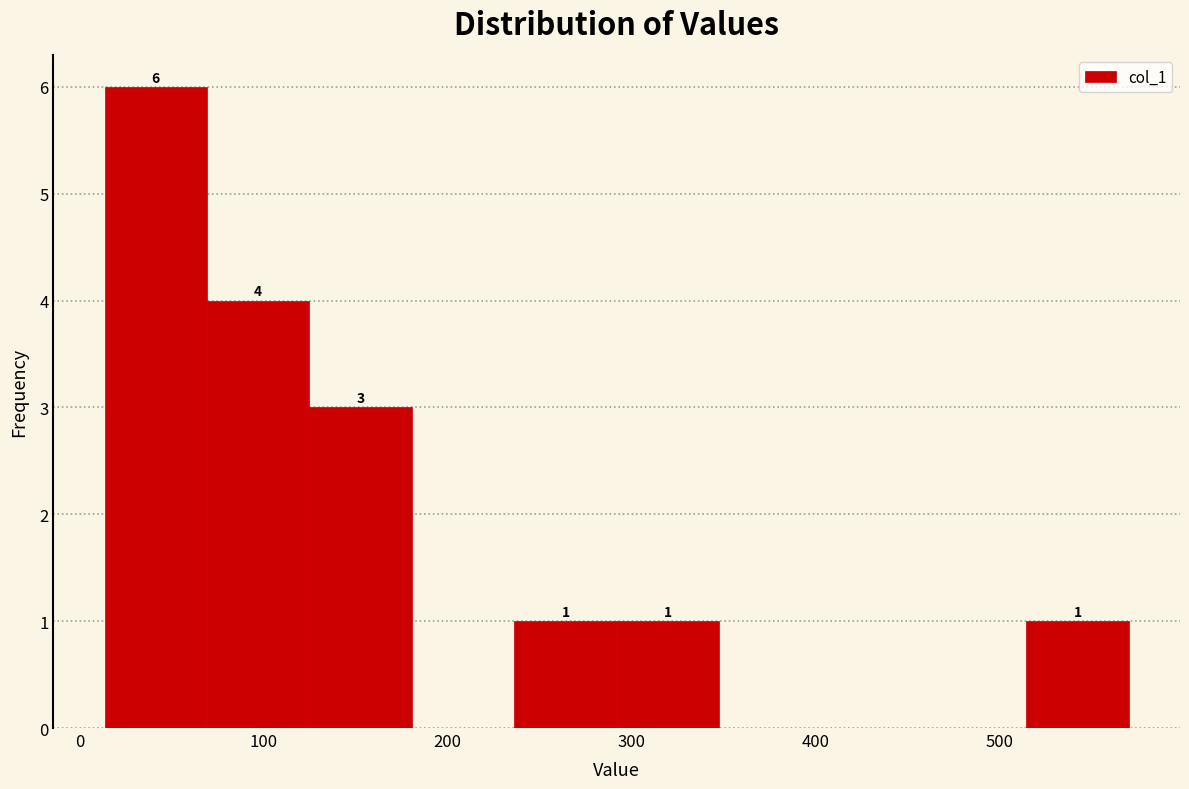

Which range on the x-axis has the tallest bar?

10 to 70